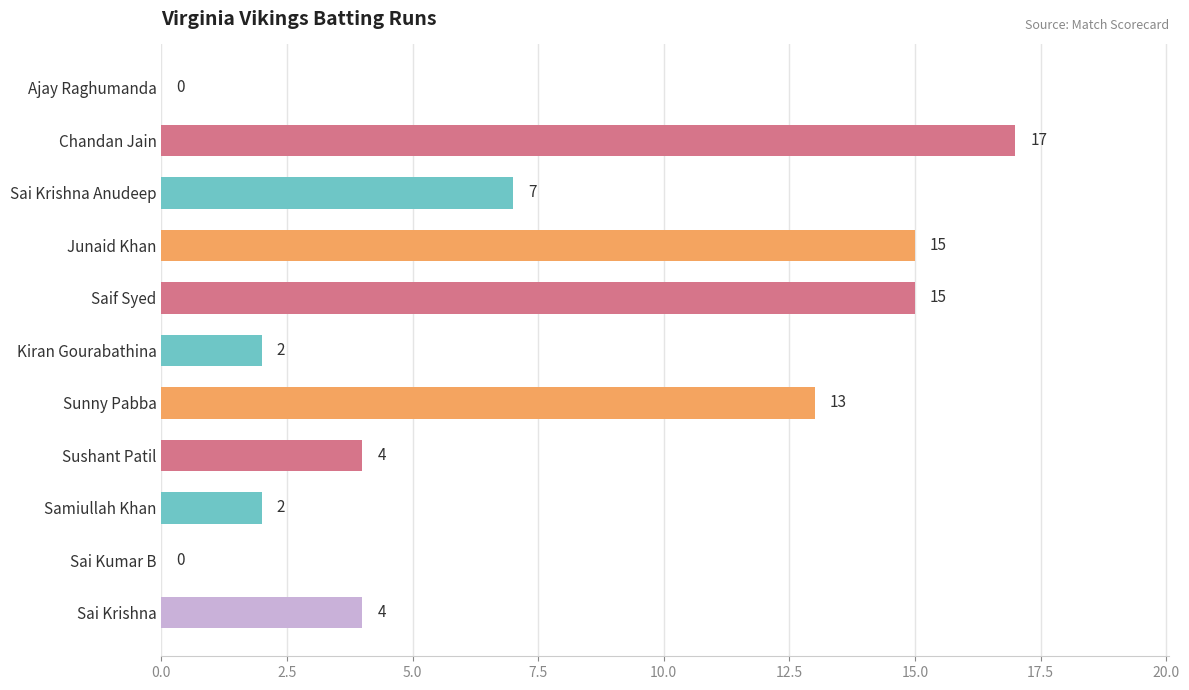

Reading bottom to top, what are all the values shown in this chart?

Sai Krishna=4	Sai Kumar B=0	Samiullah Khan=2	Sushant Patil=4	Sunny Pabba=13	Kiran Gourabathina=2	Saif Syed=15	Junaid Khan=15	Sai Krishna Anudeep=7	Chandan Jain=17	Ajay Raghumanda=0